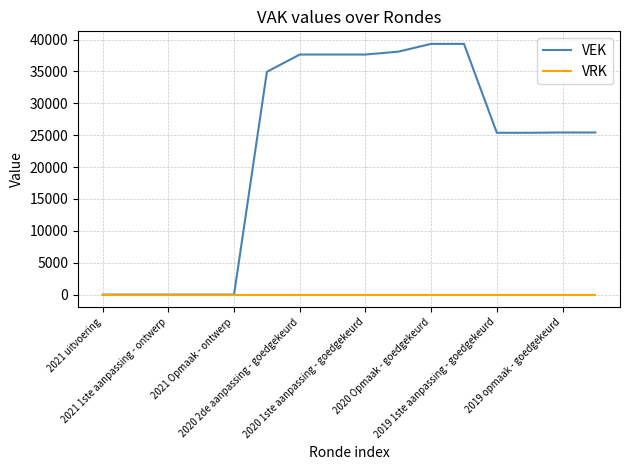

Which series has the widest spread of values?

VEK